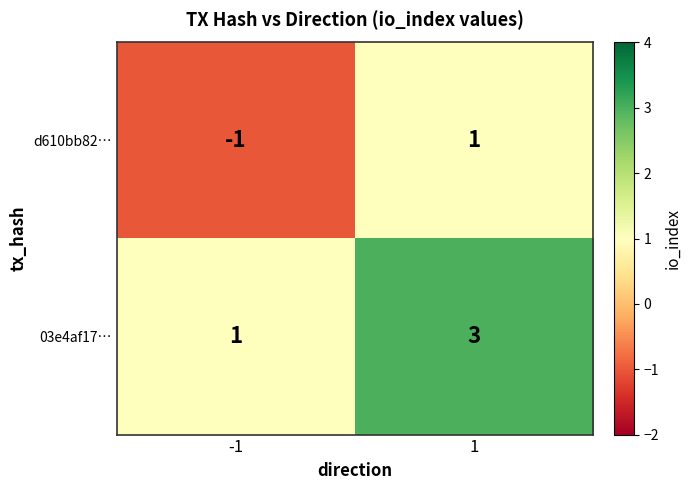

At which category is the sum across all series the highest?

1